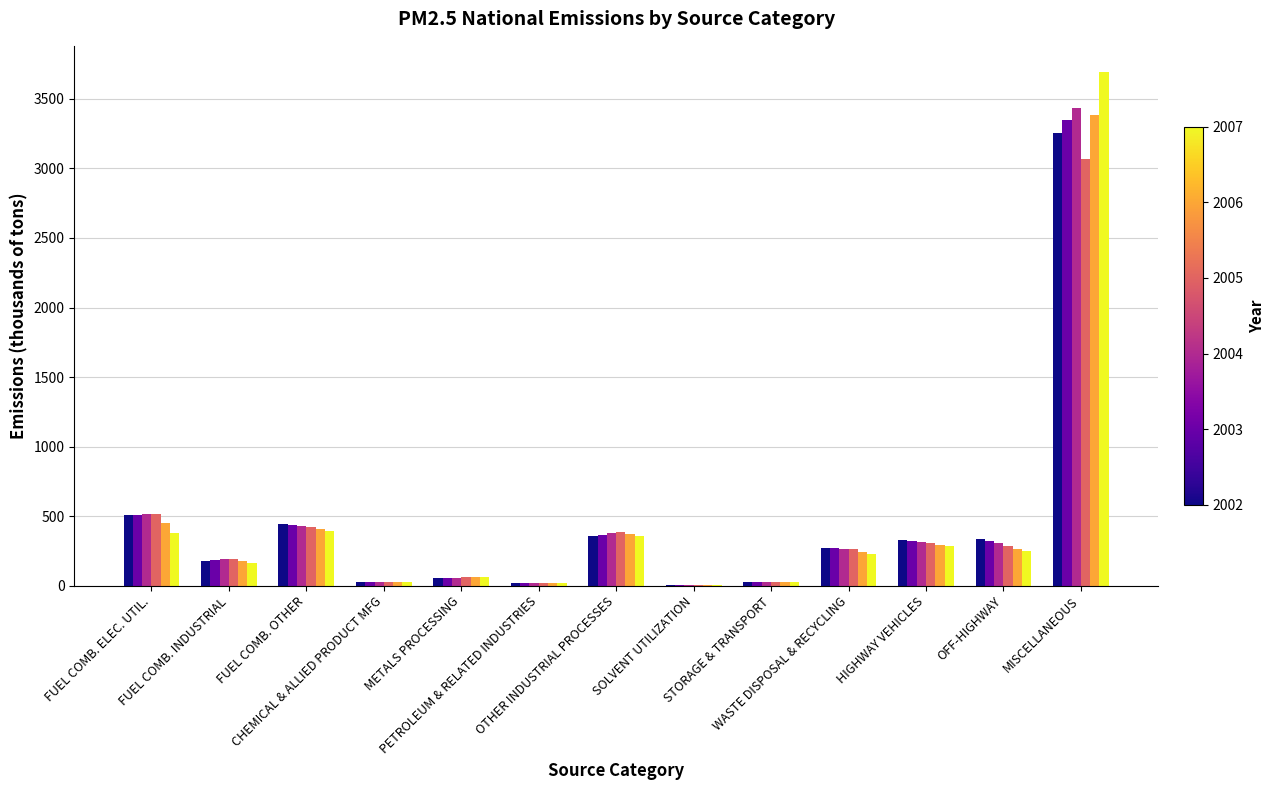

What is the maximum value shown in the chart?

3696.9